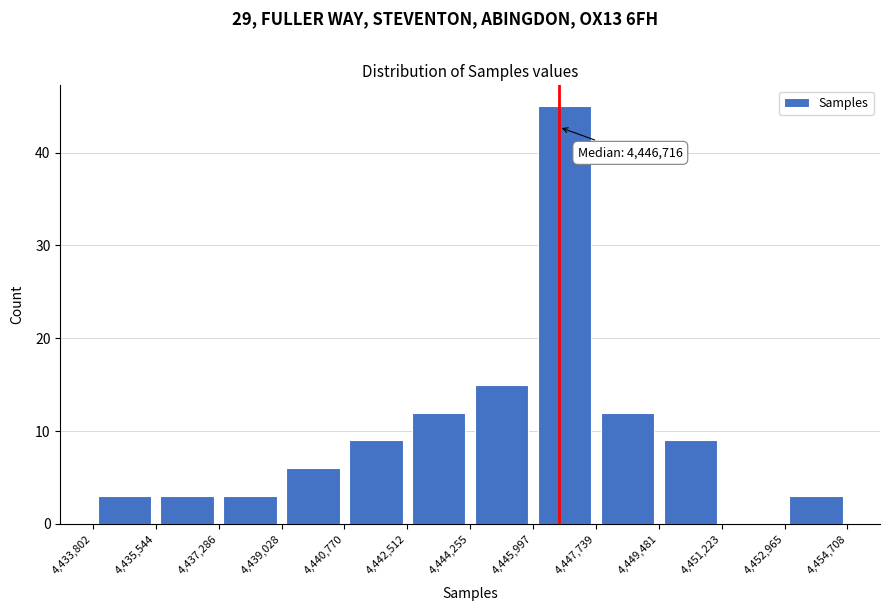

Over which range of the x-axis is the bar tallest?

4,445,997 to 4,447,739